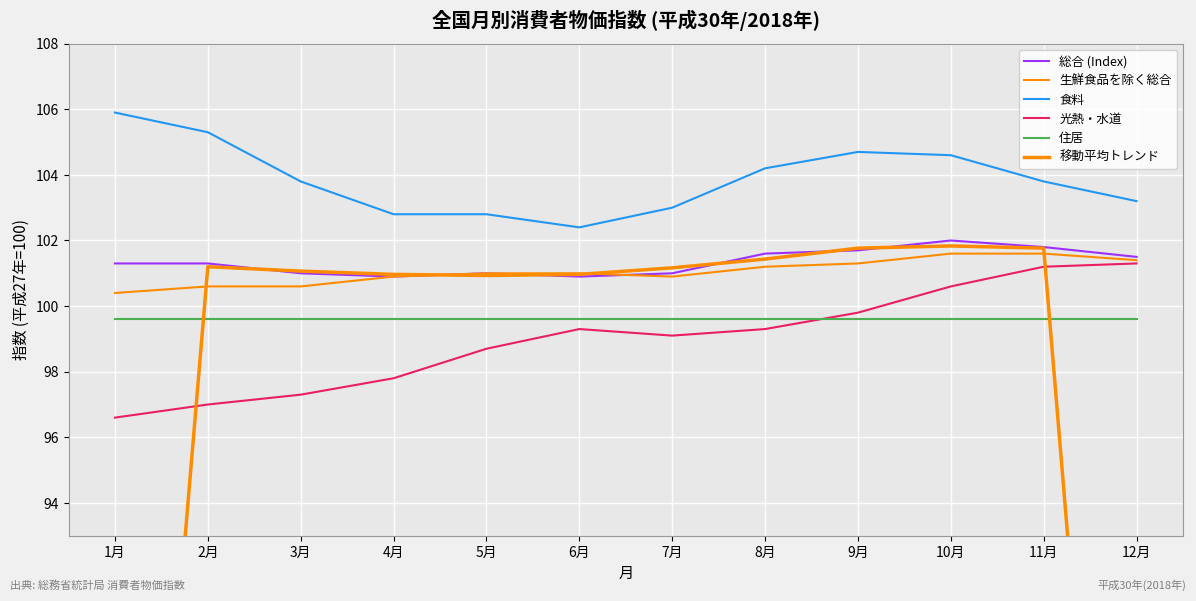

What is the label of the 6th point from the right?

7月